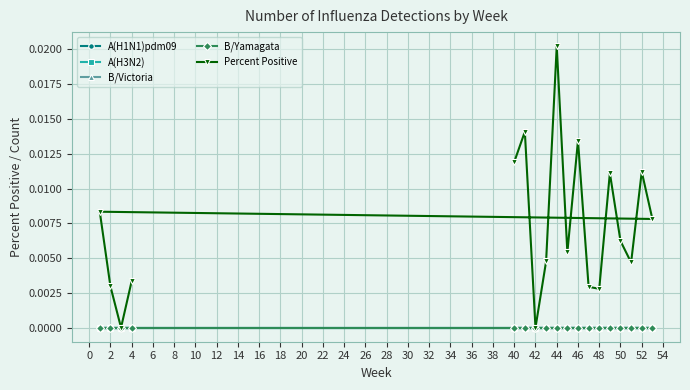

True or false: A(H1N1)pdm09 has a value of 0.0 at 42.

True